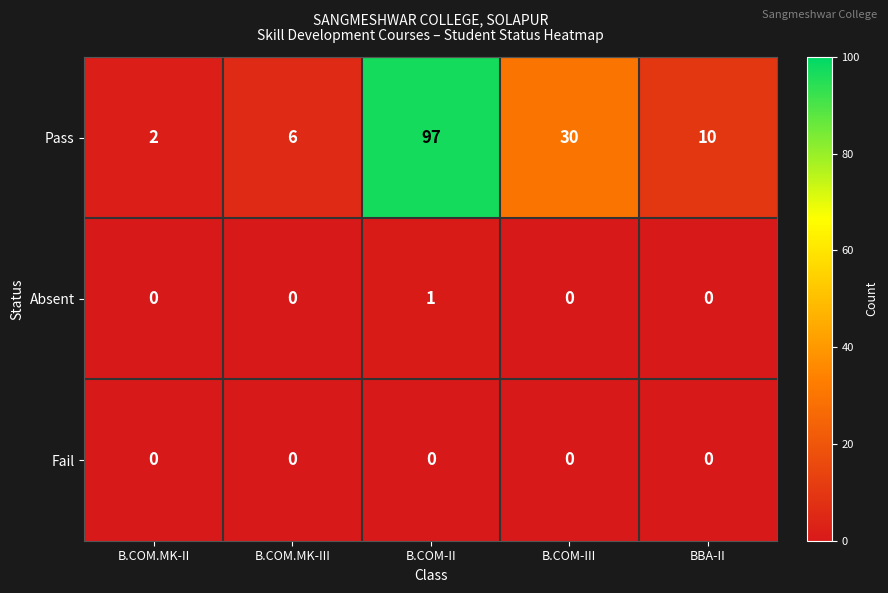

At which category is the sum across all series the highest?

B.COM-II